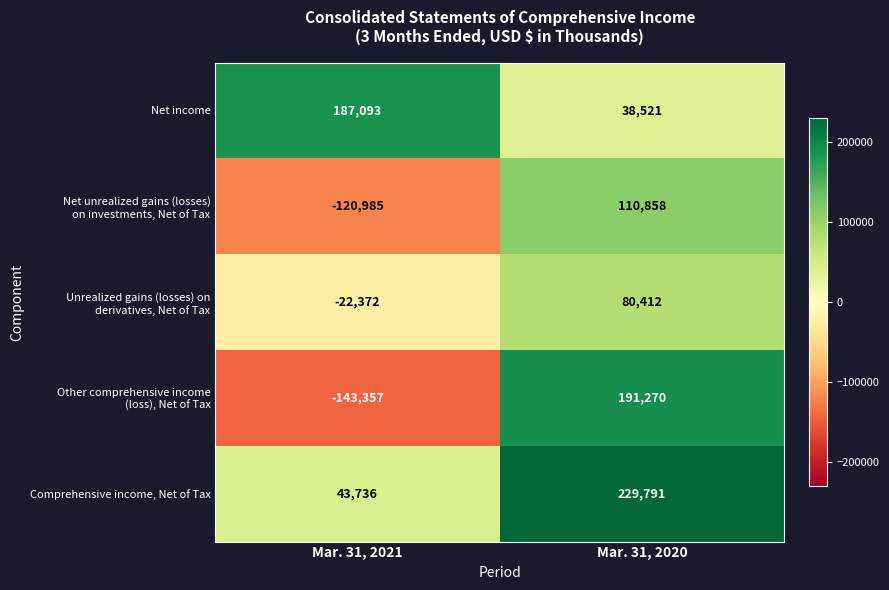

What is the greatest value displayed?

229791